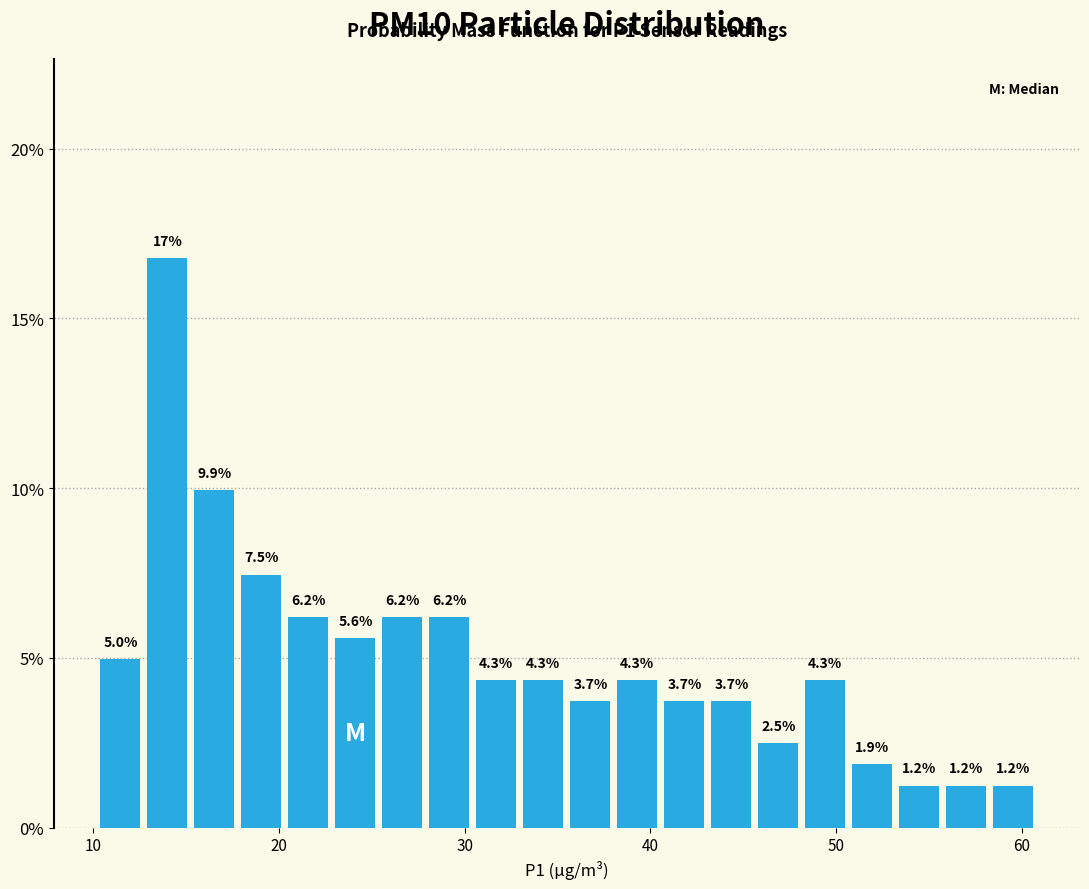

Read against the x-axis, roughly where is the centre of the tallest bar?

14